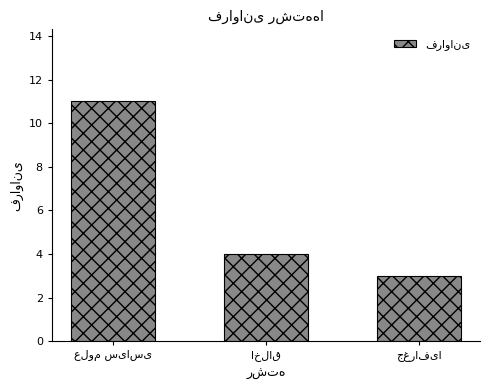

What is the difference between the maximum and second lowest values?

7